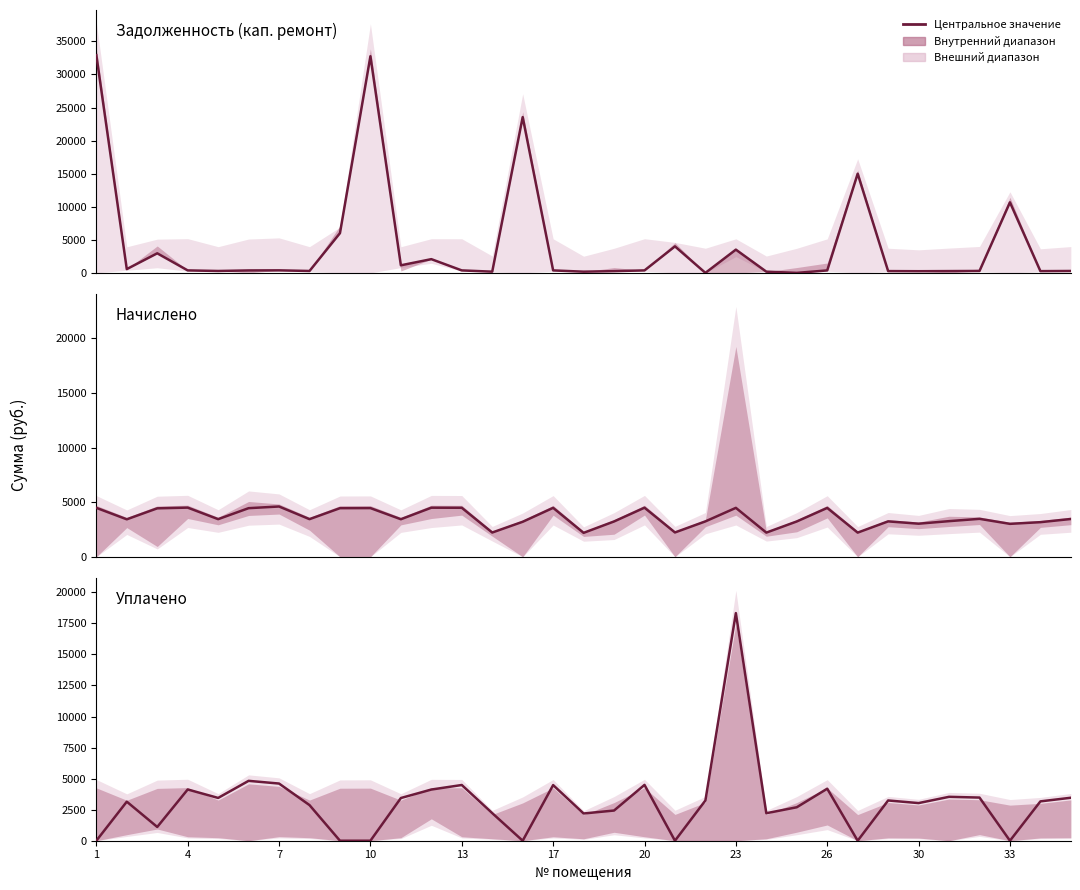

Rank the series by their average value, from lowest to highest.

Уплачено, Начислено, Задолженность (кап. ремонт)